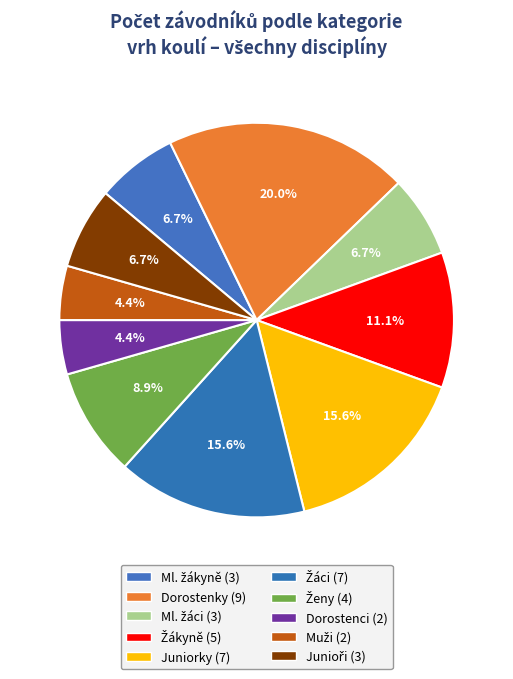

How many segments does this pie chart have?

10